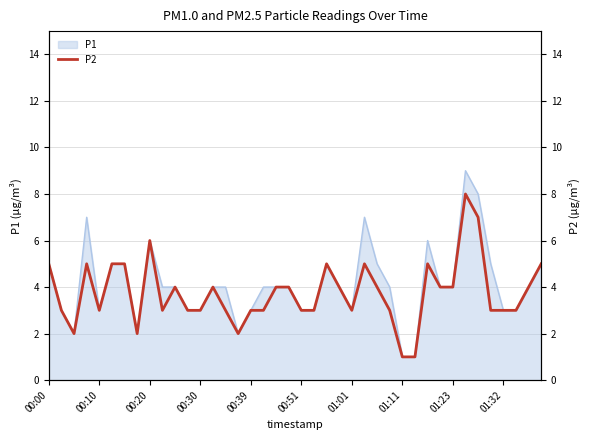

What value does the data have at 11?

3